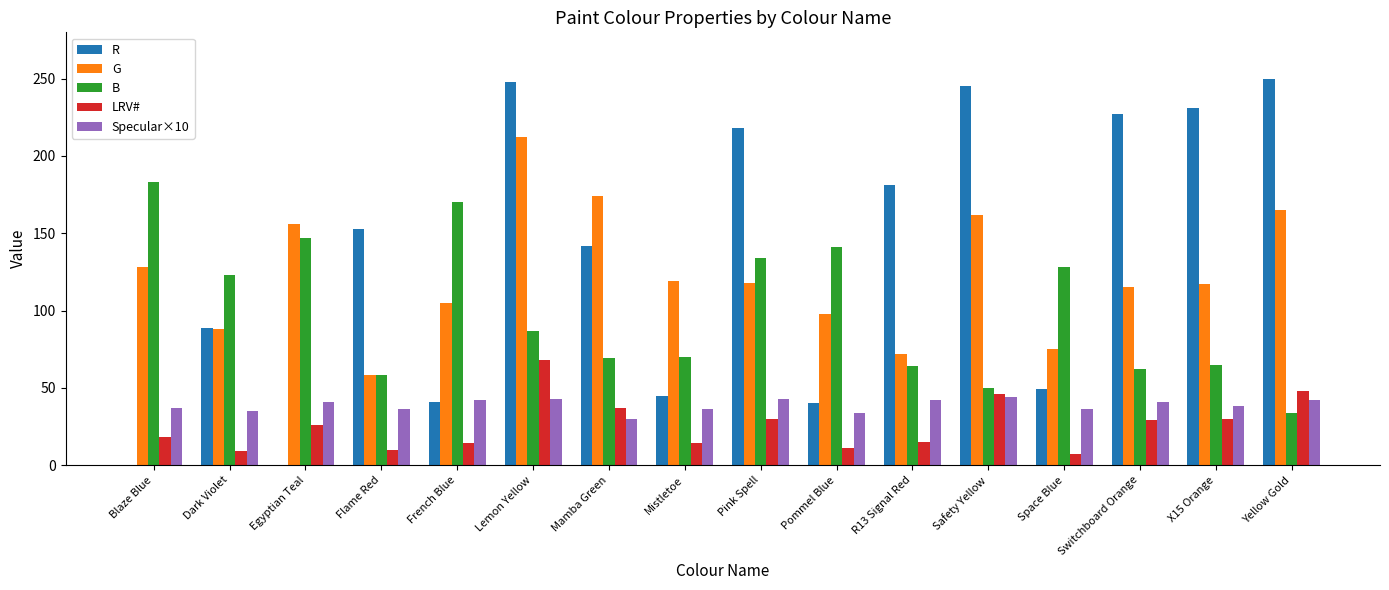

Which series has the largest total across all categories?

R